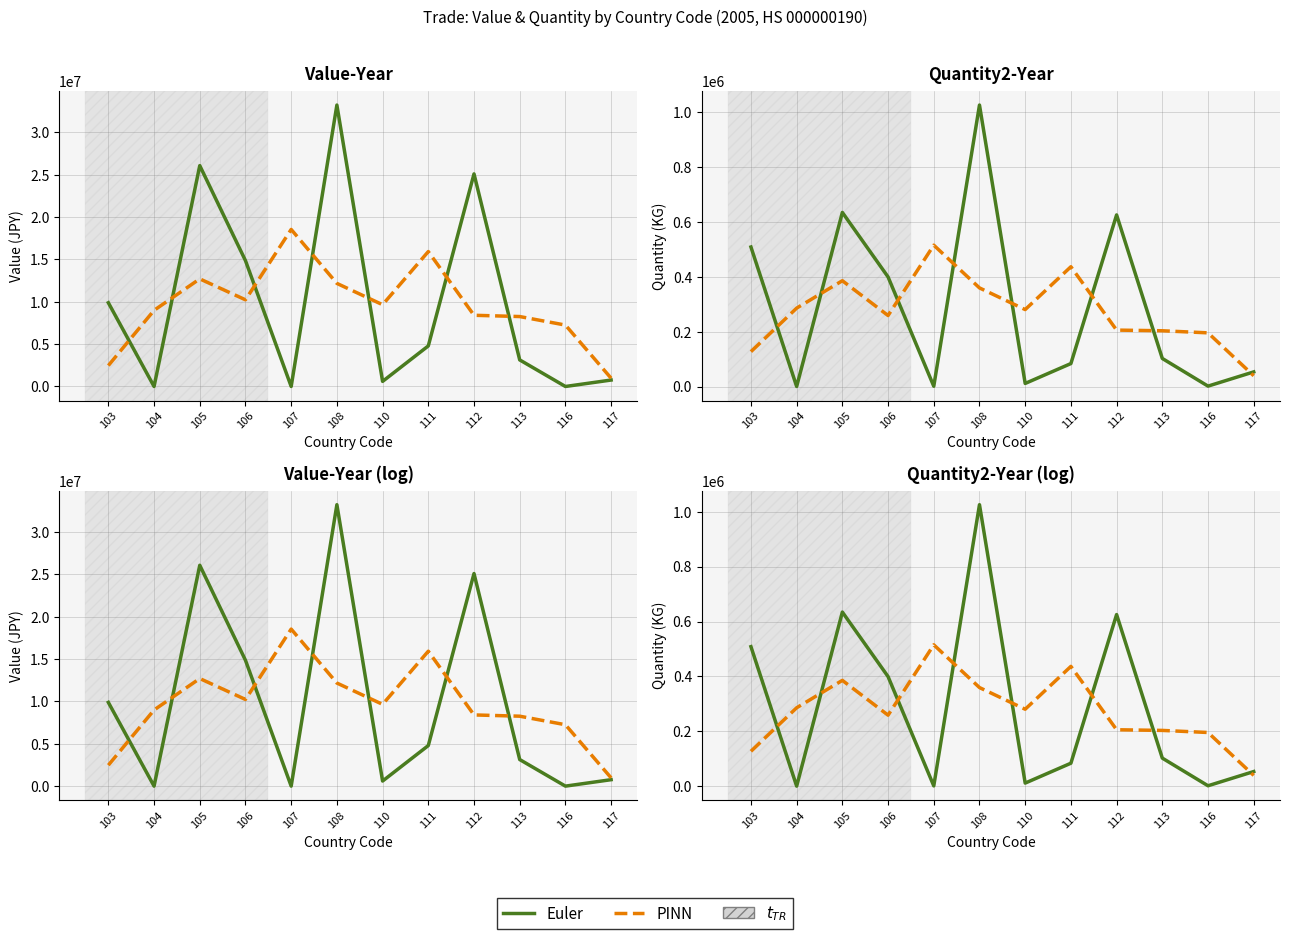

What is the sum of the PINN values at 112 and 110?

486017.5